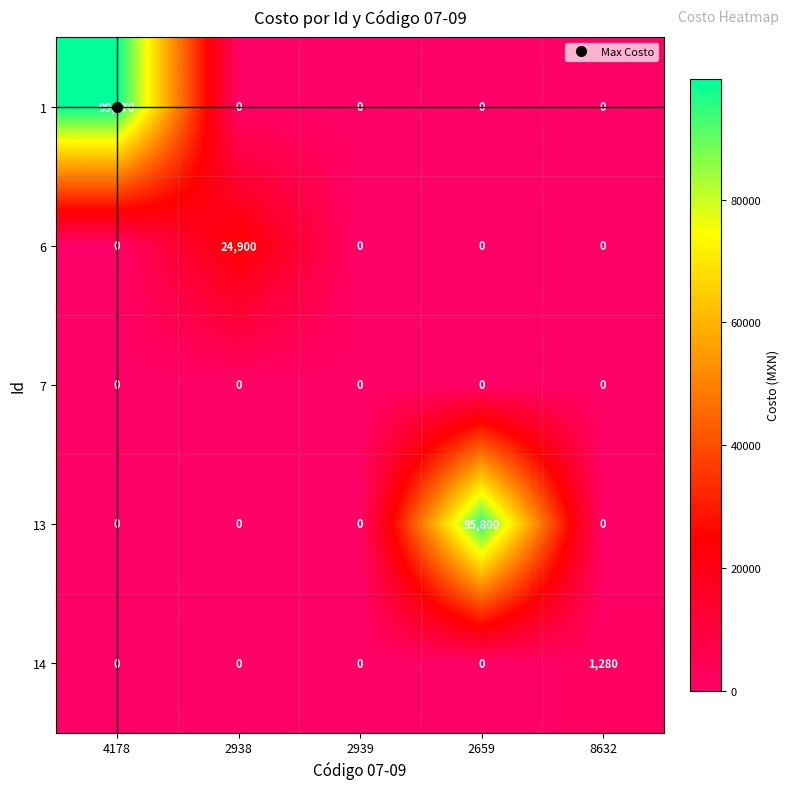

What is the maximum value shown in the chart?

99670